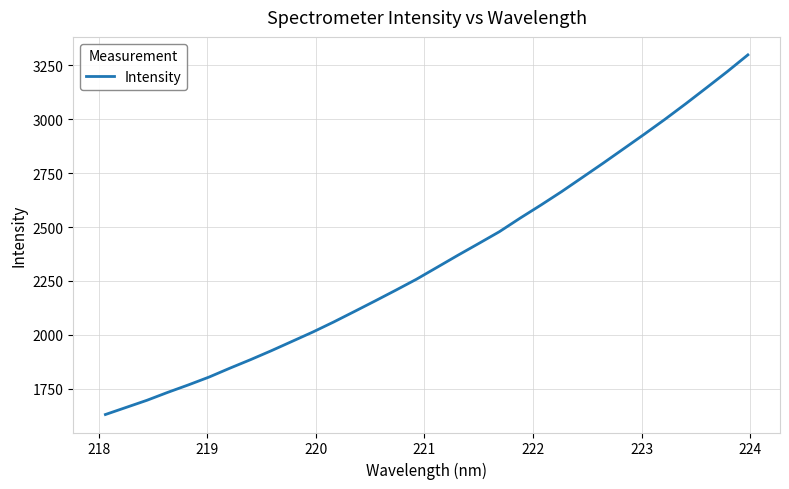

What is the smallest value displayed?

1630.6